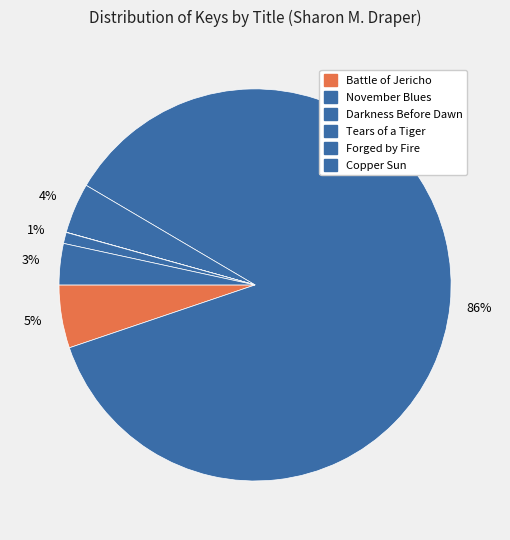

To the nearest percent, what is the difference between the Battle of Jericho and Tears of a Tiger slice percentages?

5%